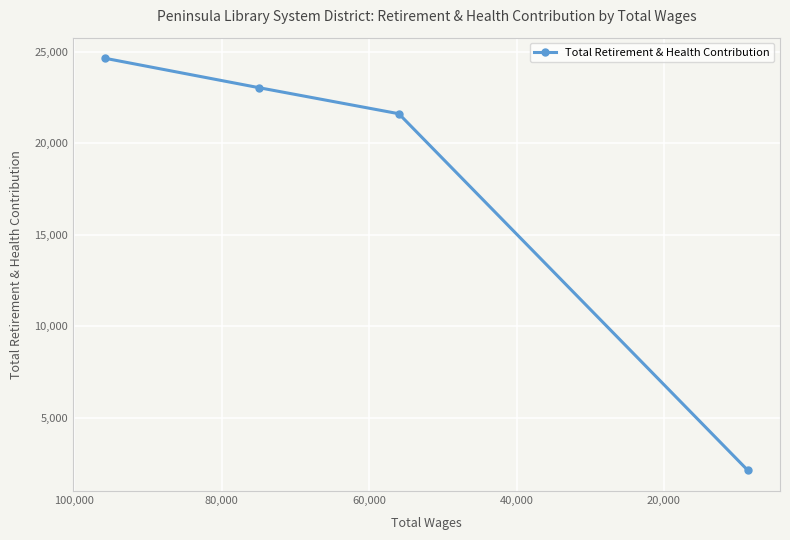

Reading left to right, extract all data points from this chart.

24654	23043	21621	2117